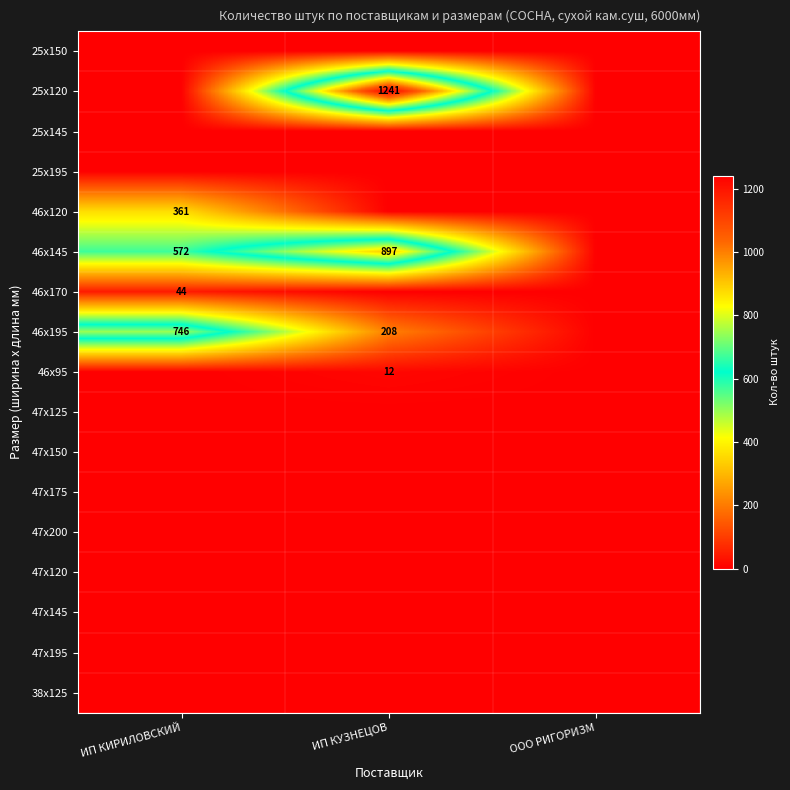

Is it true that 25x120 equals 2085 at ИП КУЗНЕЦОВ?

False